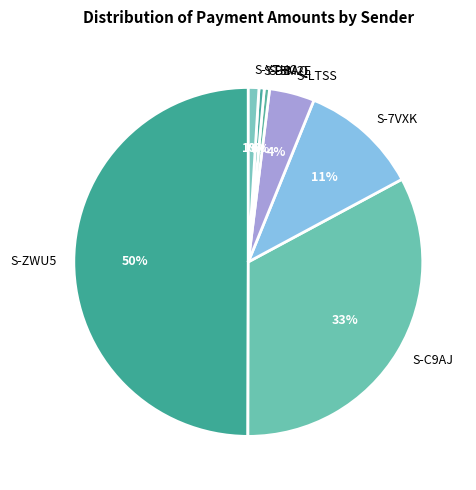

Does S-3M2E represent more than half of the total?

No